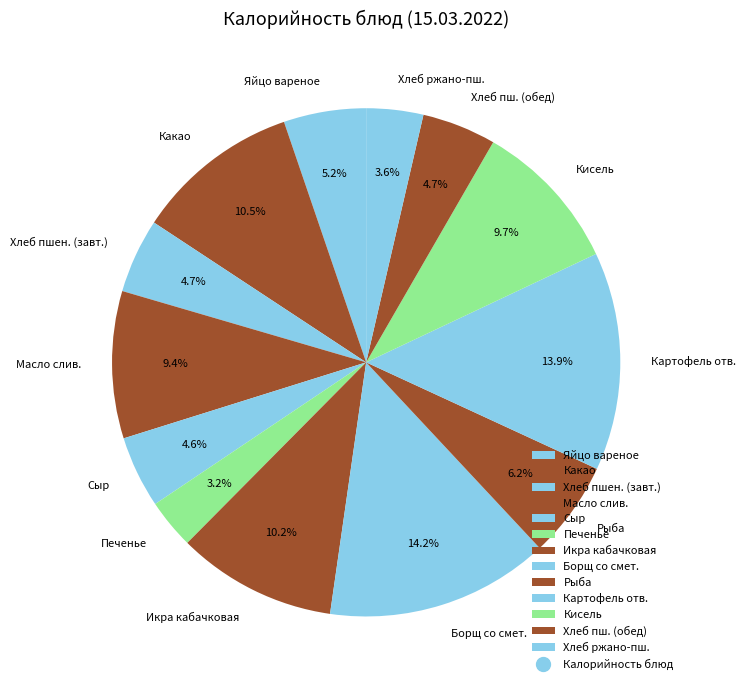

Is Хлеб пшен. (завт.) the majority of the pie?

No